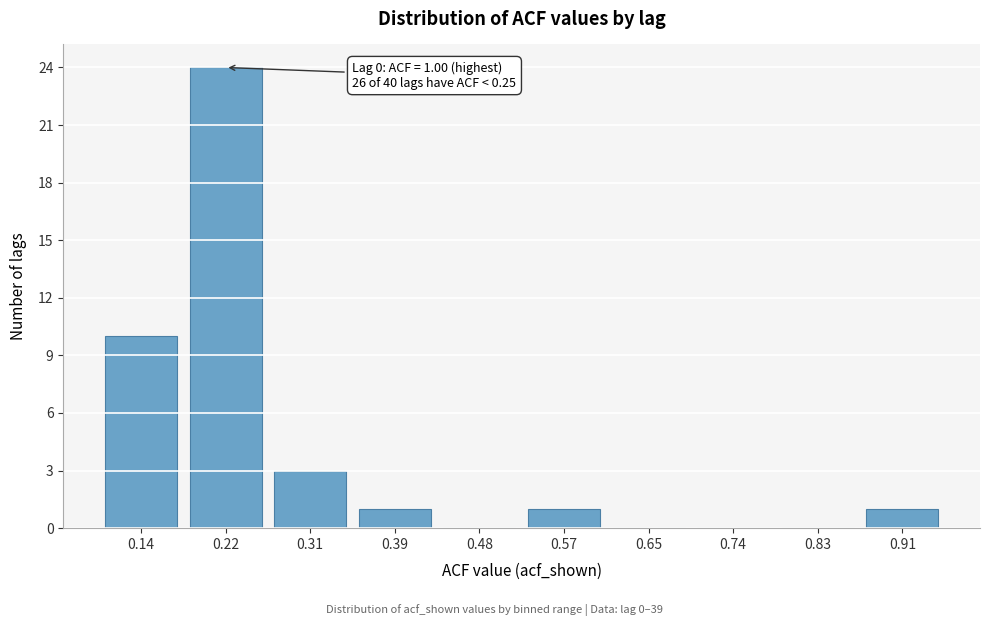

Reading left to right, what are all the values shown in this chart?

0.14=10	0.22=24	0.31=3	0.39=1	0.48=0	0.57=1	0.65=0	0.74=0	0.83=0	0.91=1